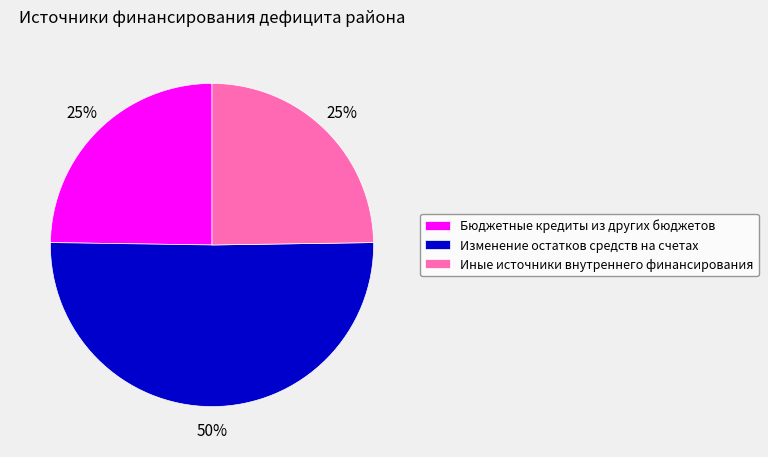

What is the ratio of the value at Бюджетные кредиты из других бюджетов to the value at Иные источники внутреннего финансирования?

1.0